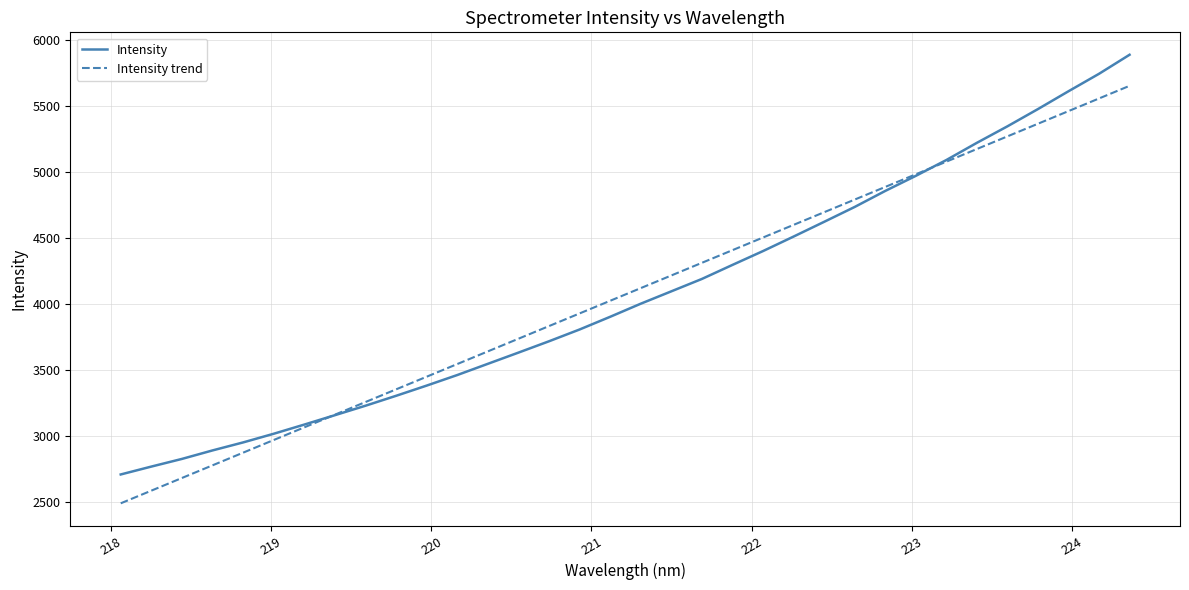

What is the maximum value shown in the chart?

5889.1